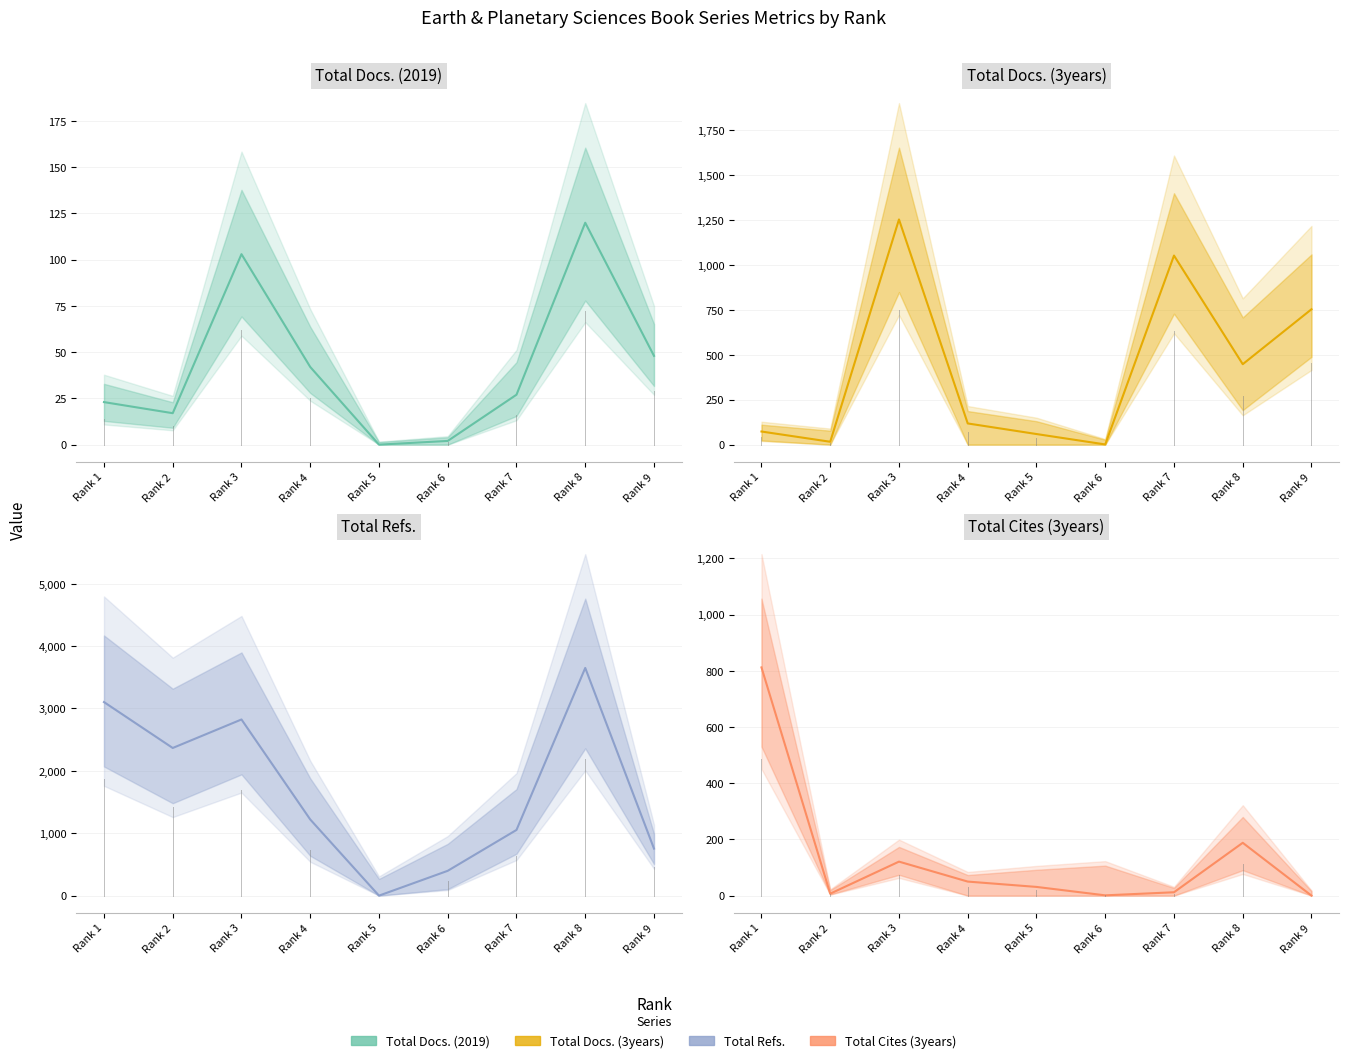

What are all the series names shown in the legend?

Total Docs. (2019), Total Docs. (3years), Total Refs., Total Cites (3years)